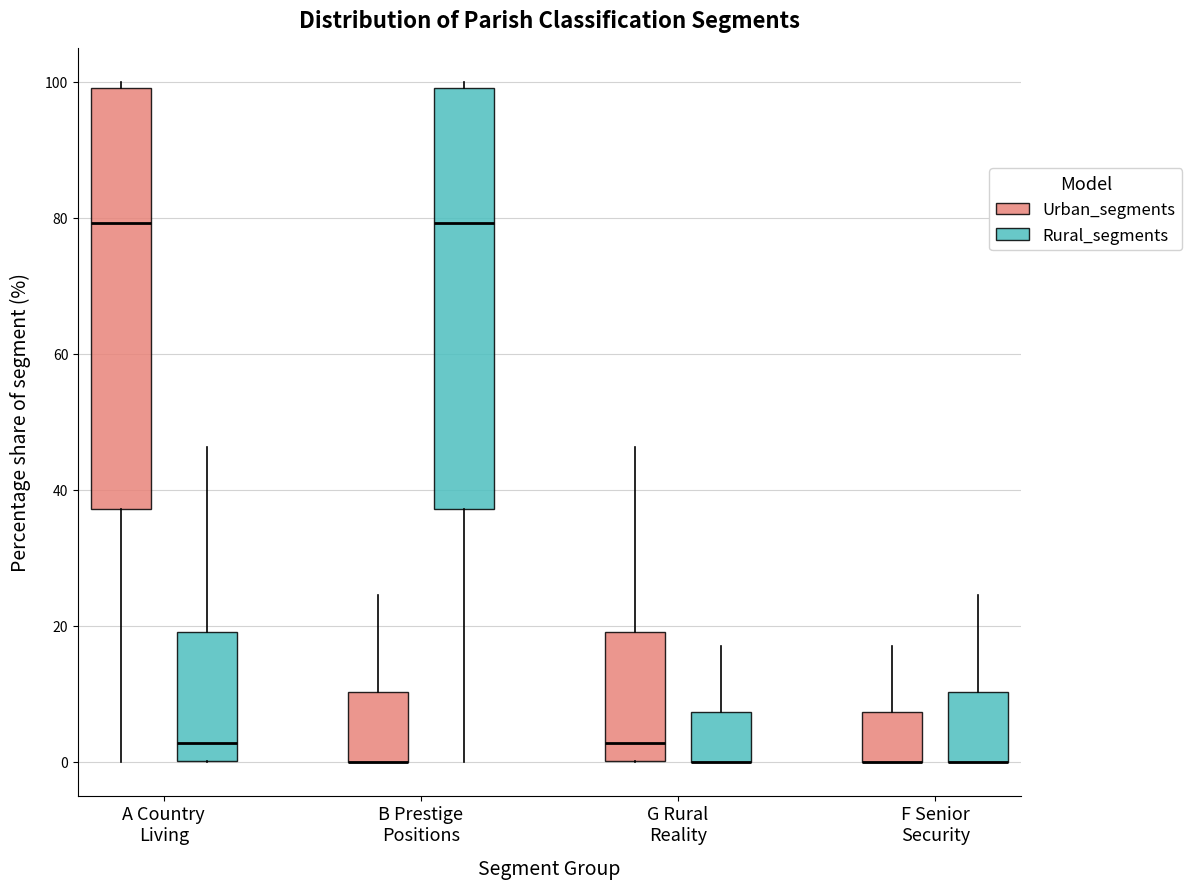

Where does the upper whisker of the box for A Country Living (Rural_segments) end on the y-axis? The values are not printed on the chart, so give them approximately, as read against the axis.

46